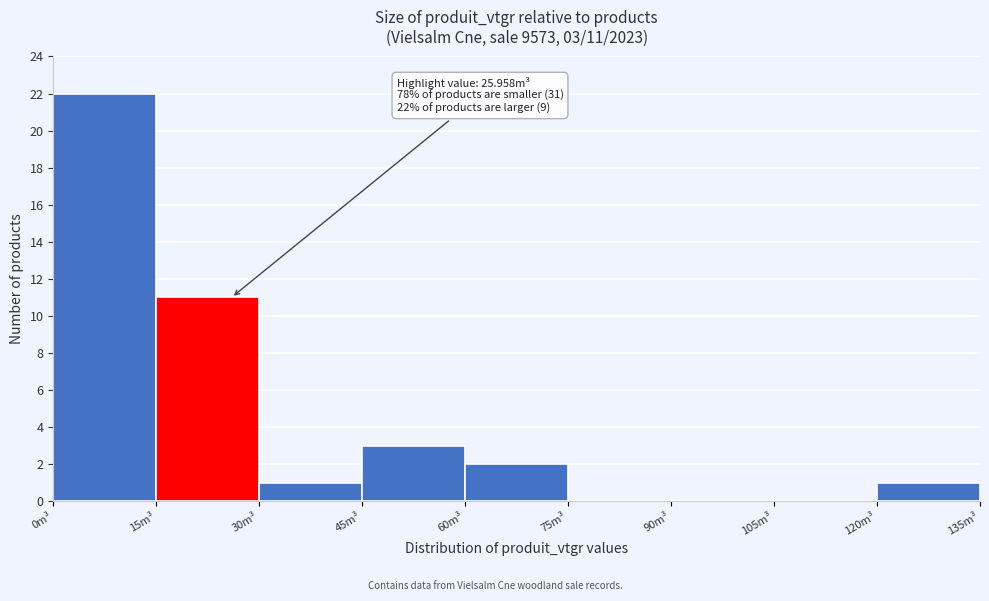

Which range on the x-axis has the tallest bar?

0 to 15